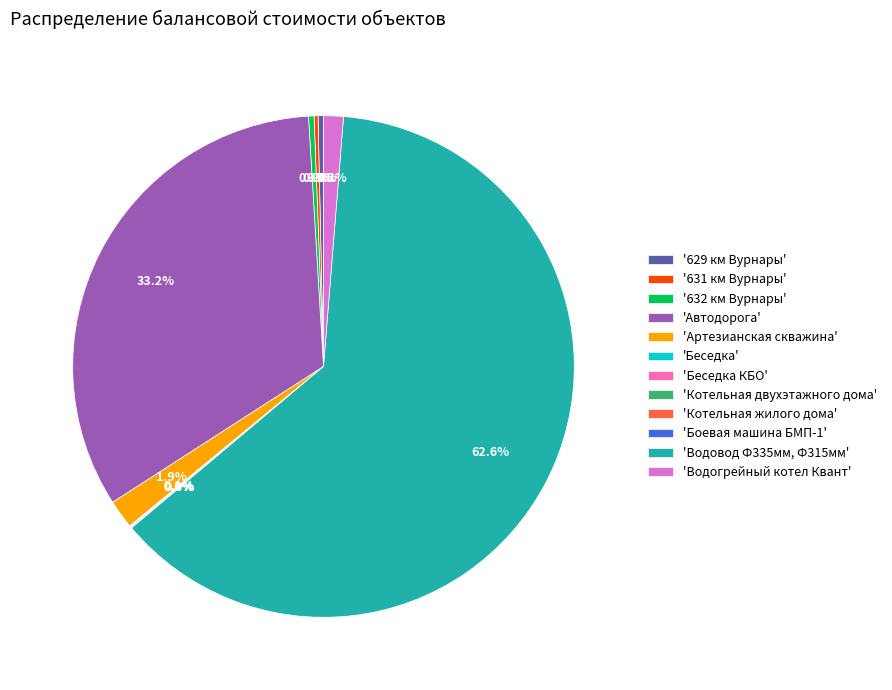

Which slice represents more than half of the pie?

'Водовод Ф335мм, Ф315мм'